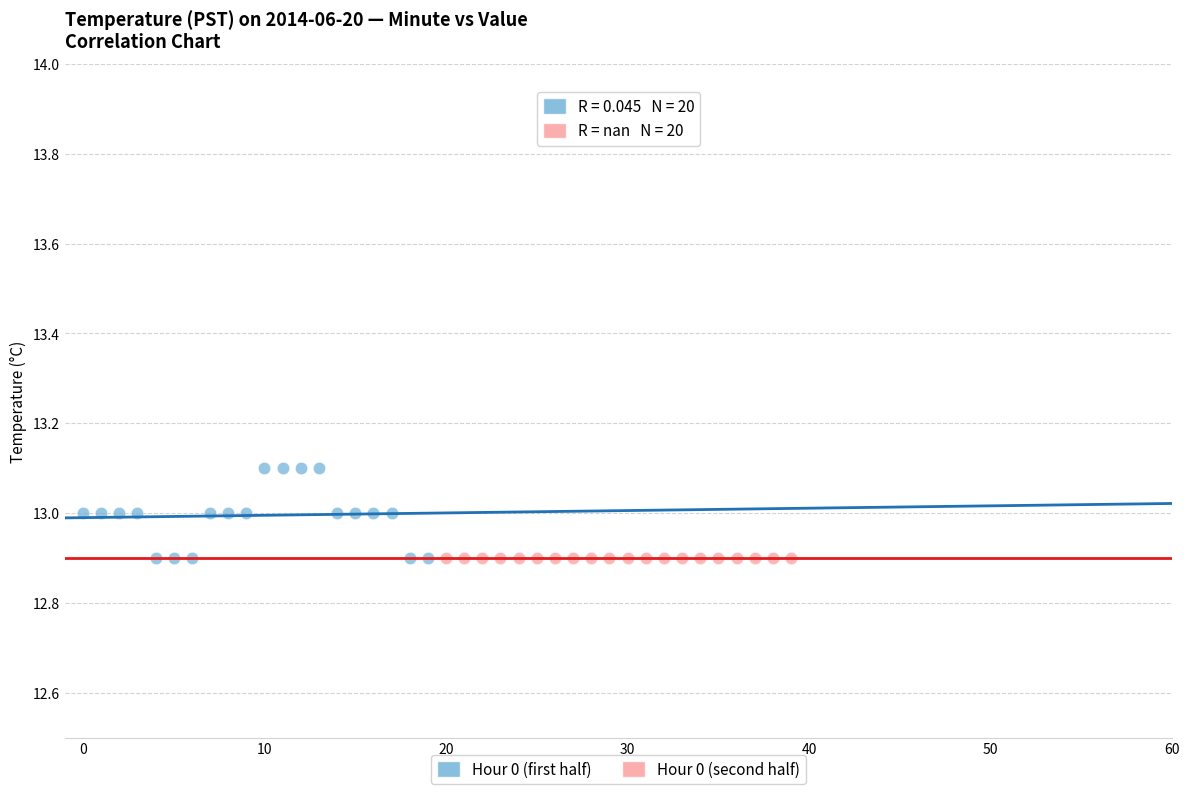

Which series reaches the maximum Y coordinate?

Hour 0 (first half)